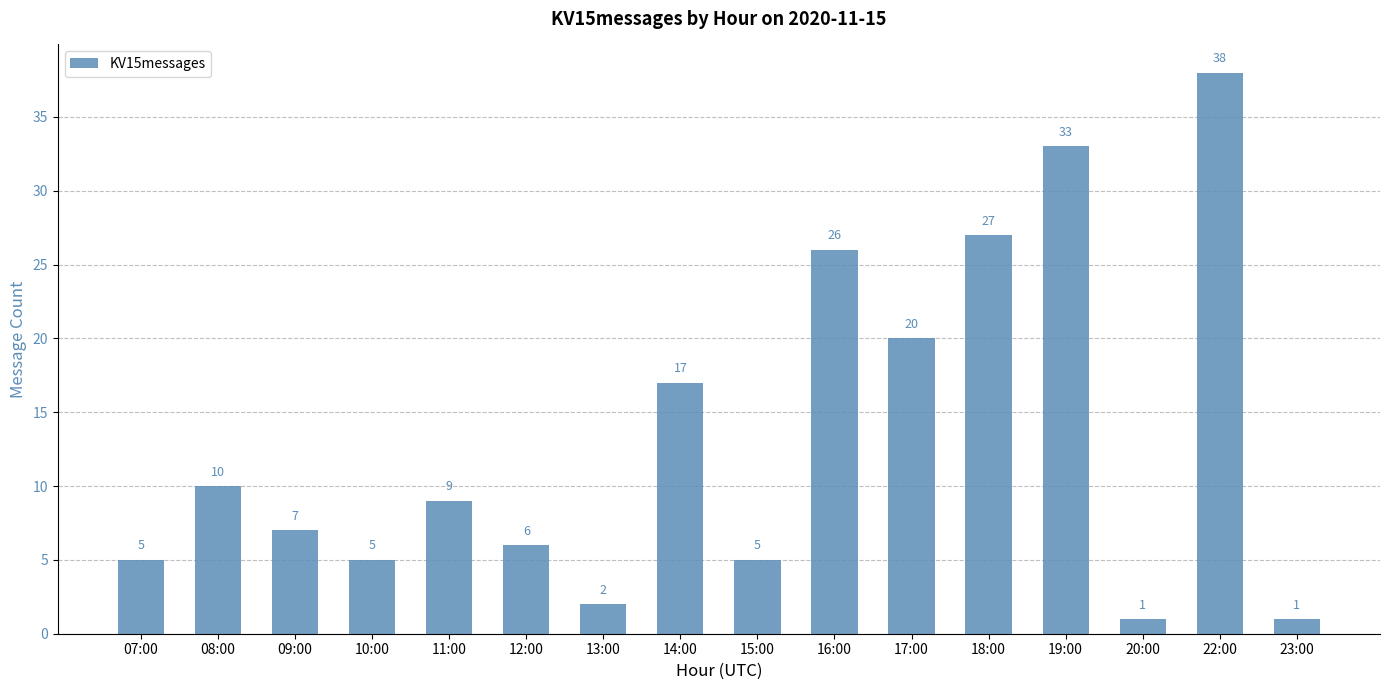

What is the value of the 16th bar from the left?

1